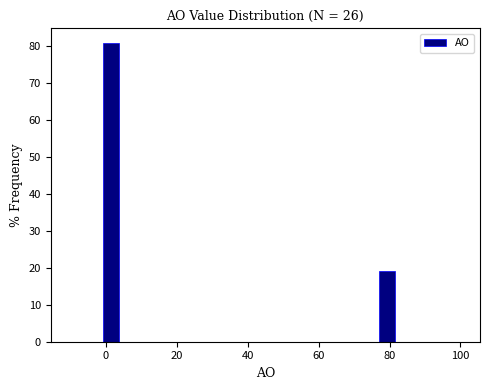

Read against the x-axis, roughly where is the centre of the tallest bar?

2